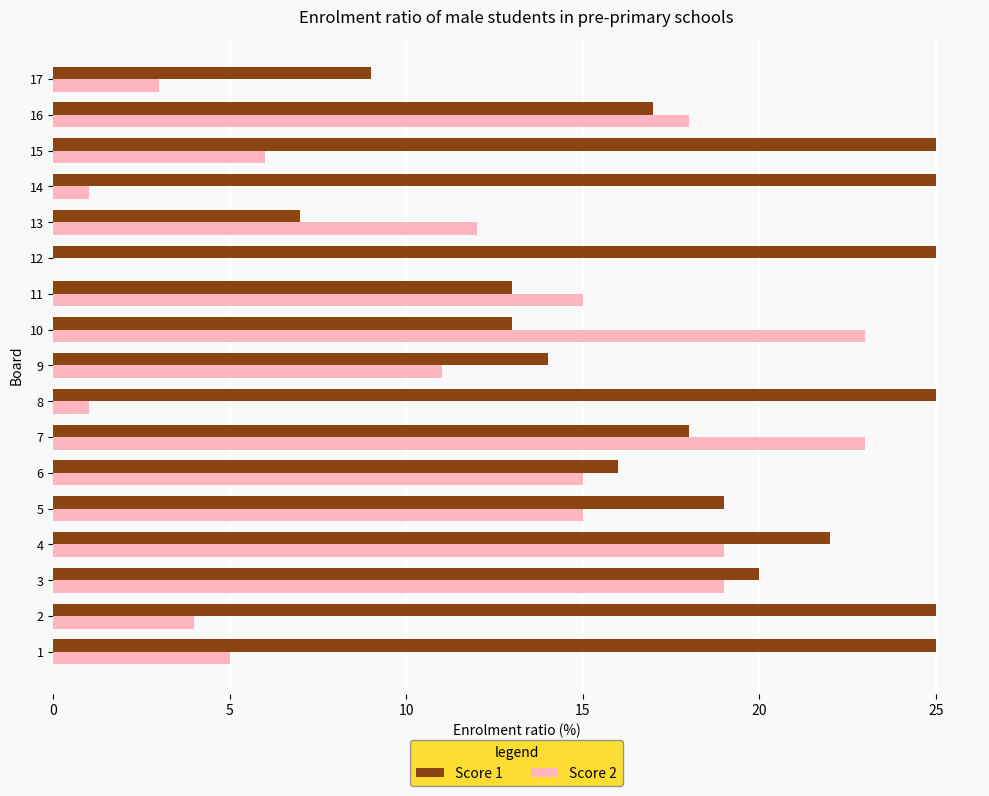

Is it true that Score 1 equals 20 at 3?

True